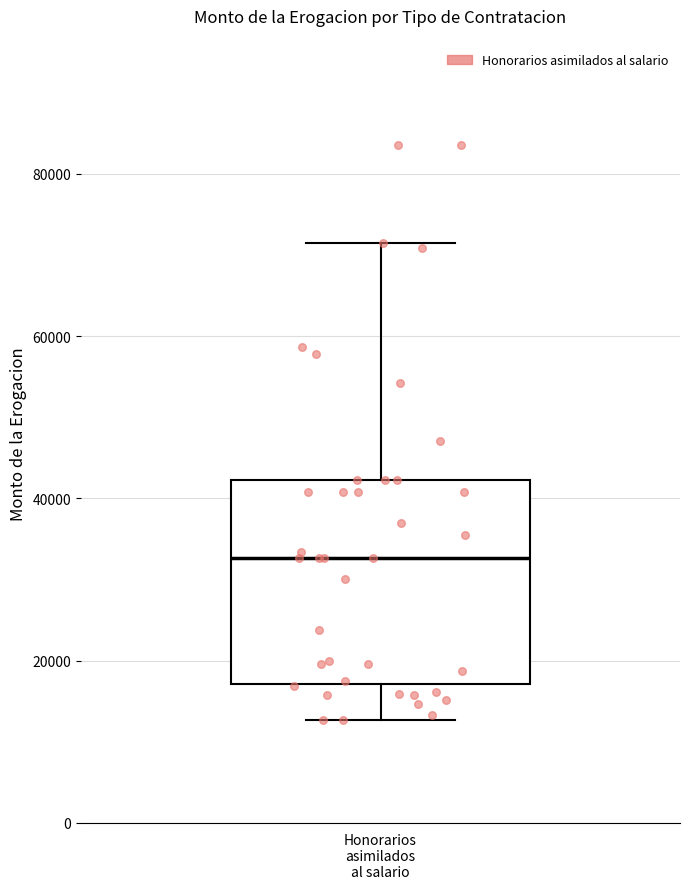

Read this box plot against the y-axis: the position of the median line, the range covered by the box, and the ends of both whiskers. The values are not printed on the chart, so give them approximately, as read against the axis.

median 32000, box 18000 to 42000, whiskers 12000 to 72000